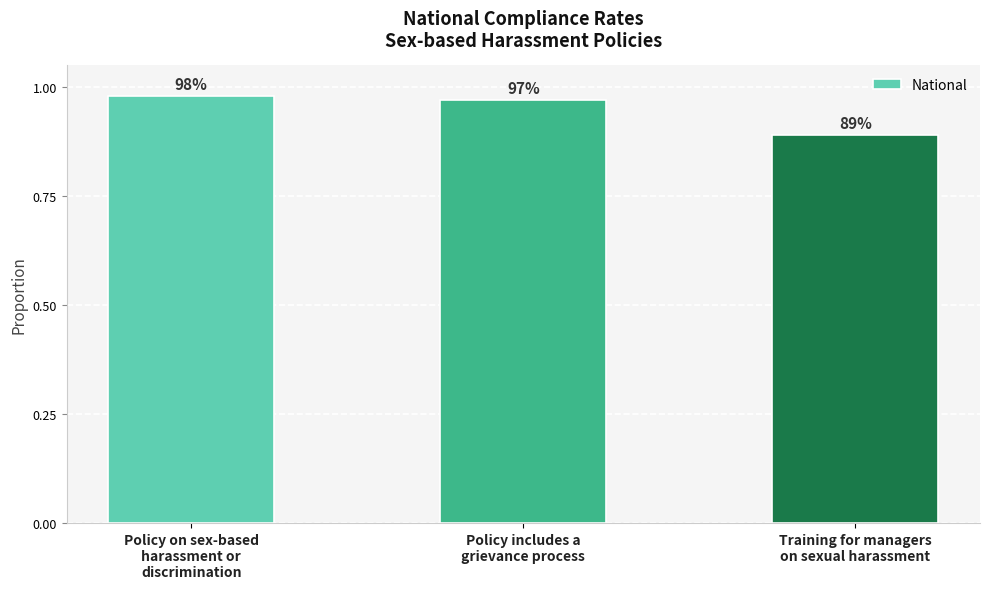

Between Policy on sex-based
harassment or
discrimination and Policy includes a
grievance process, which is larger?

Policy on sex-based
harassment or
discrimination